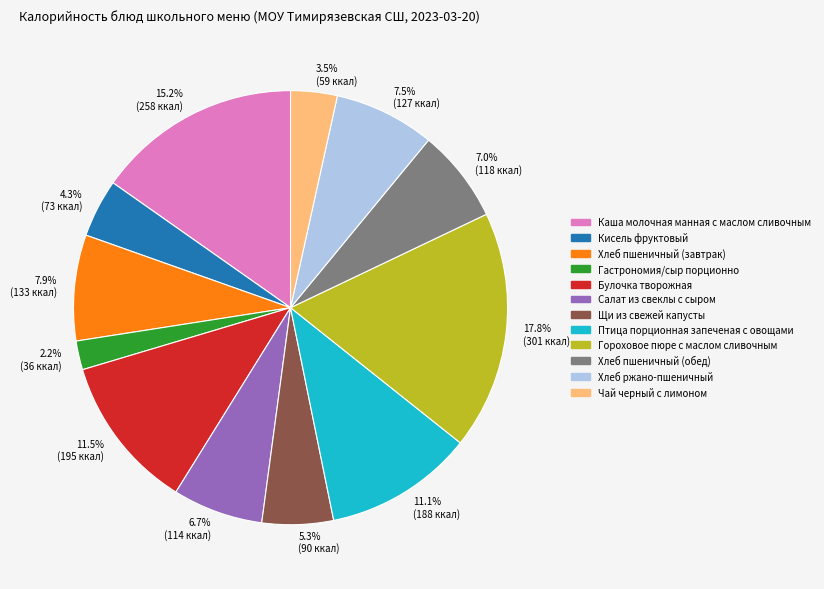

To the nearest percent, what is the combined percentage of Салат из свеклы с сыром and Хлеб ржано-пшеничный?

14%